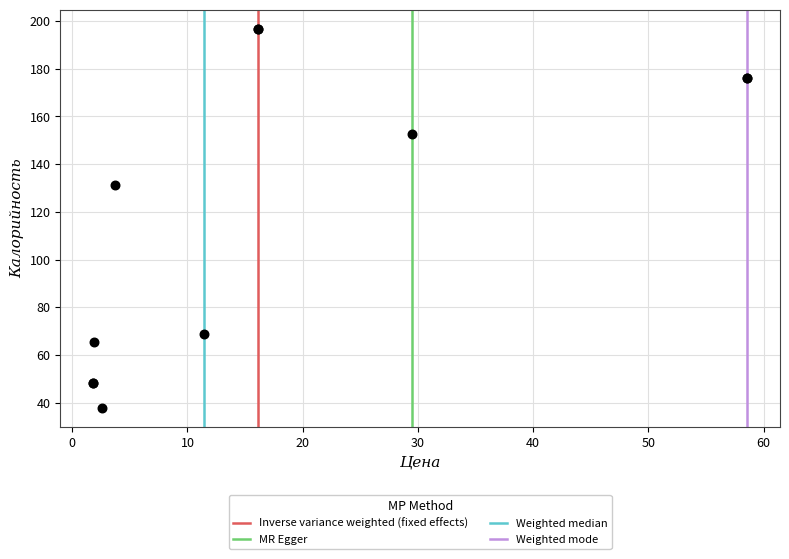

What Y value in the scatter plot is closest to 117?

131.3